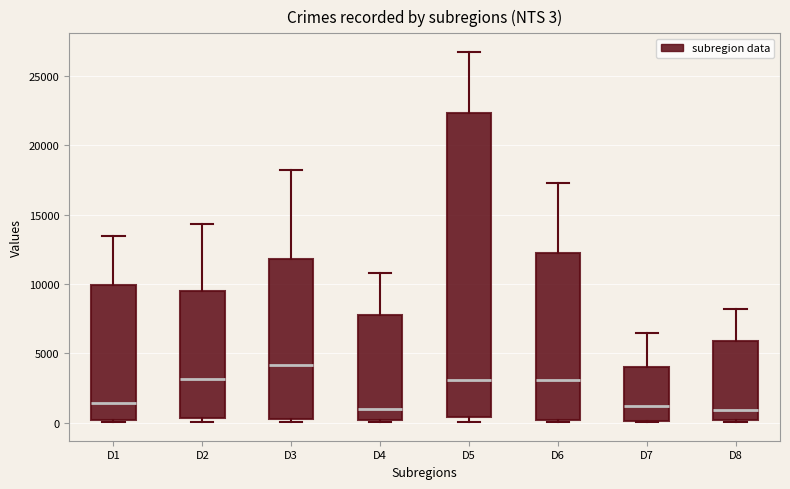

Which box is the tallest, from its lower edge to its upper edge?

D5